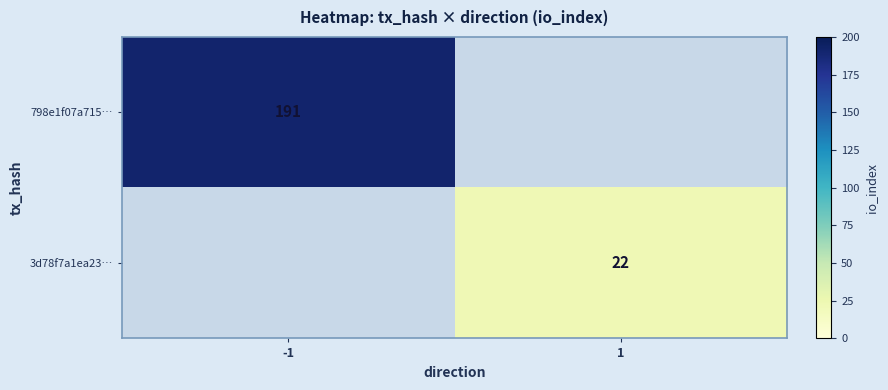

The 3d78f7a1ea23… series shows 38 at 1. True or false?

False